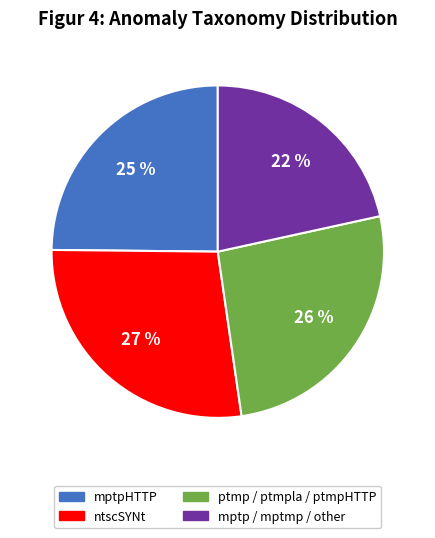

Between ptmp / ptmpla / ptmpHTTP and mptpHTTP, which is larger?

ptmp / ptmpla / ptmpHTTP